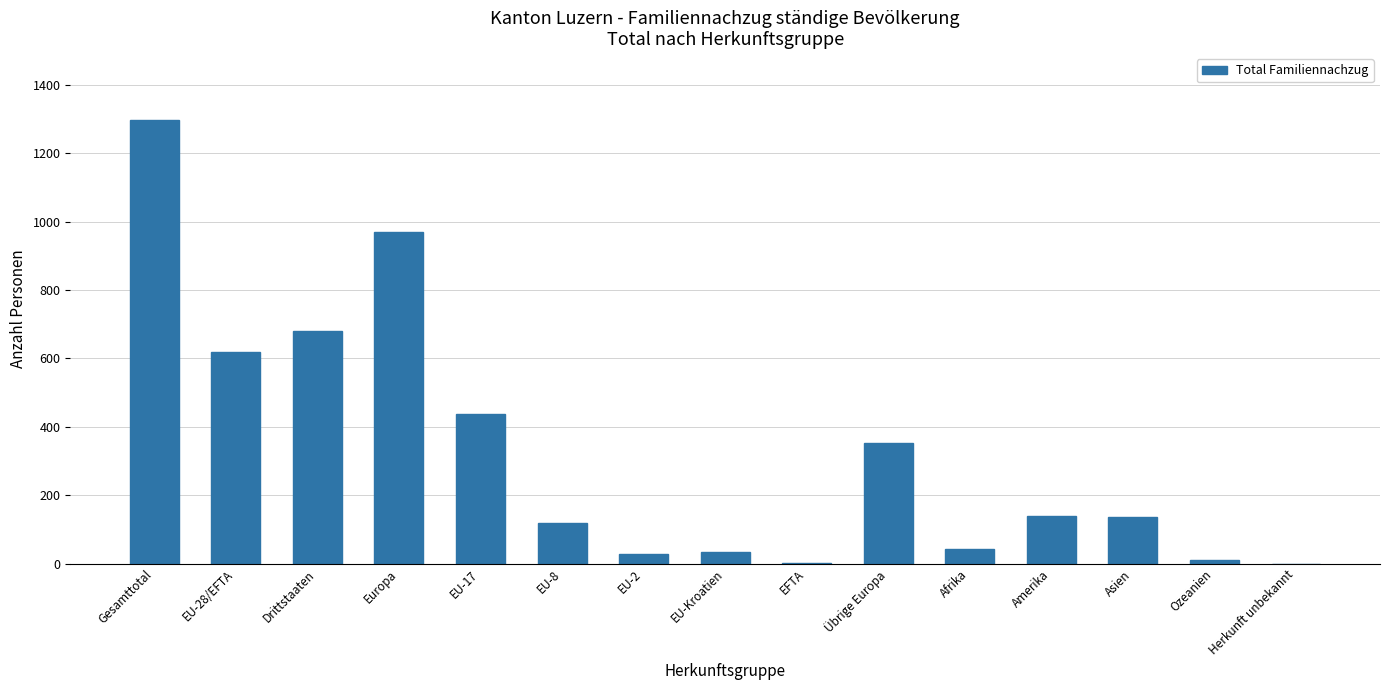

How many distinct data groups are displayed?

1